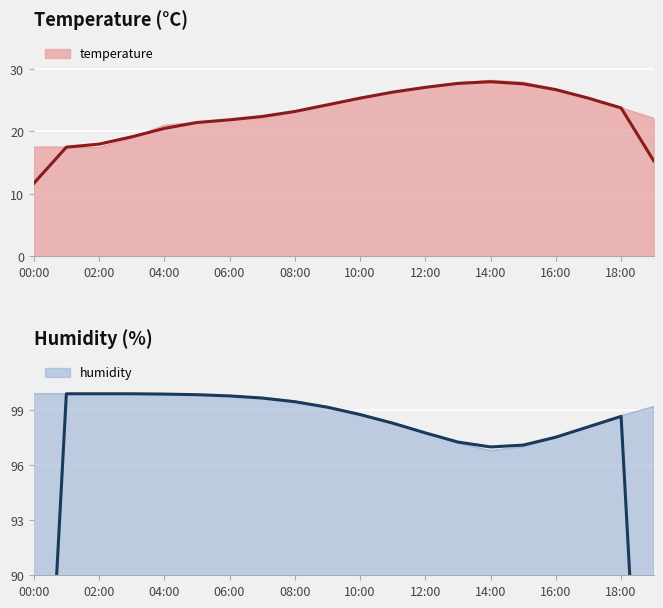

How many interior local valleys does the humidity series have?

1